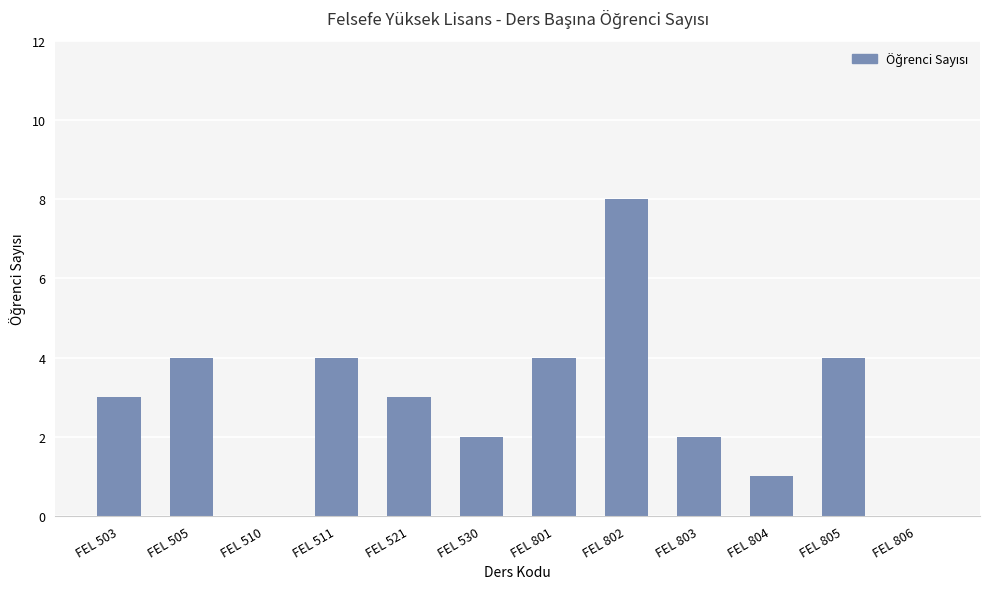

Reading right to left, what are all the values shown in this chart?

0	4	1	2	8	4	2	3	4	0	4	3